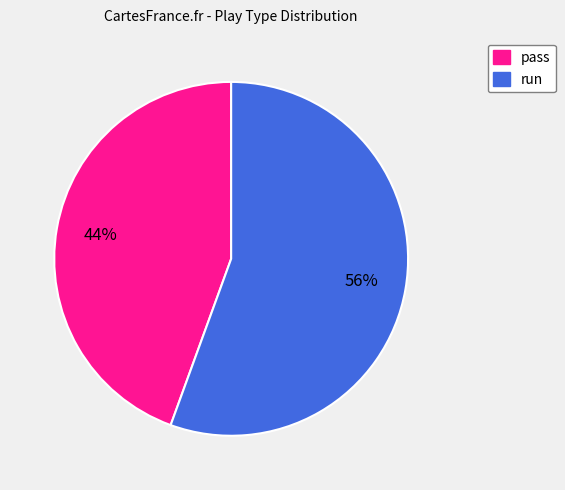

Is there a majority slice in this chart?

Yes